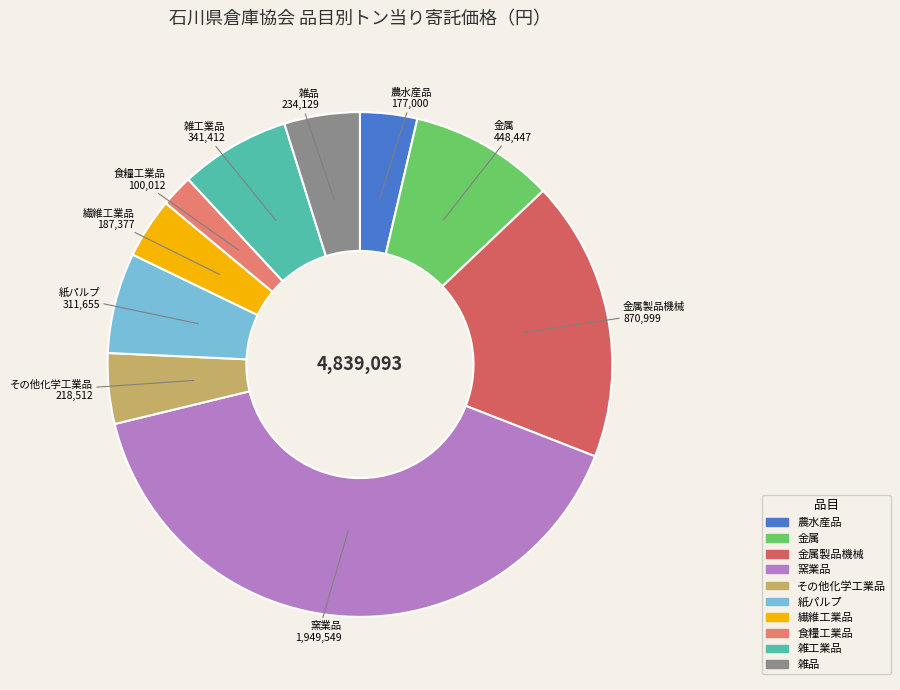

Which category has the biggest portion of the pie?

窯業品